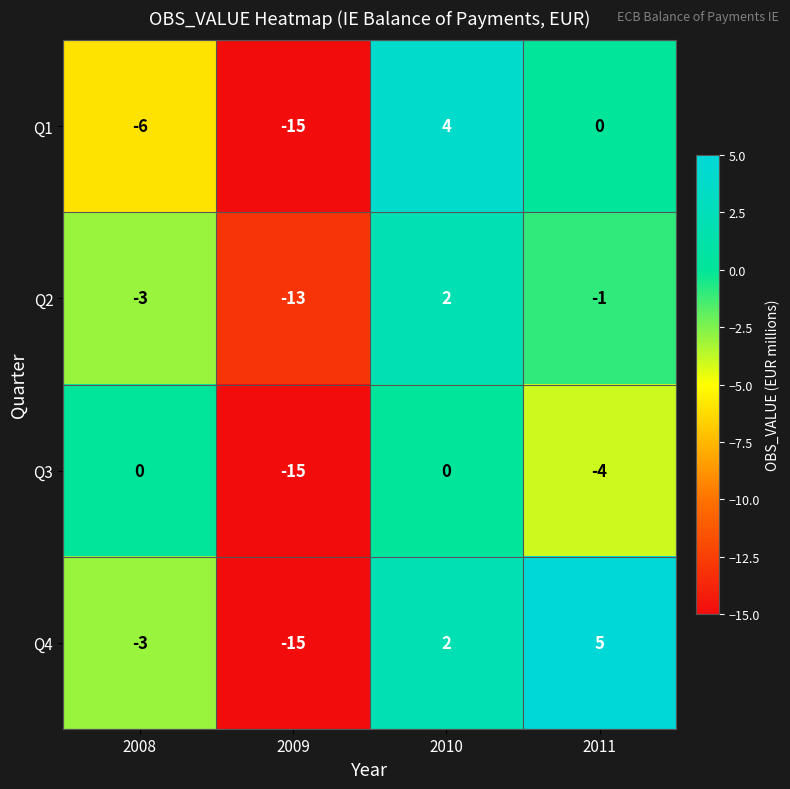

What is the total value across all series at 2009?

-58